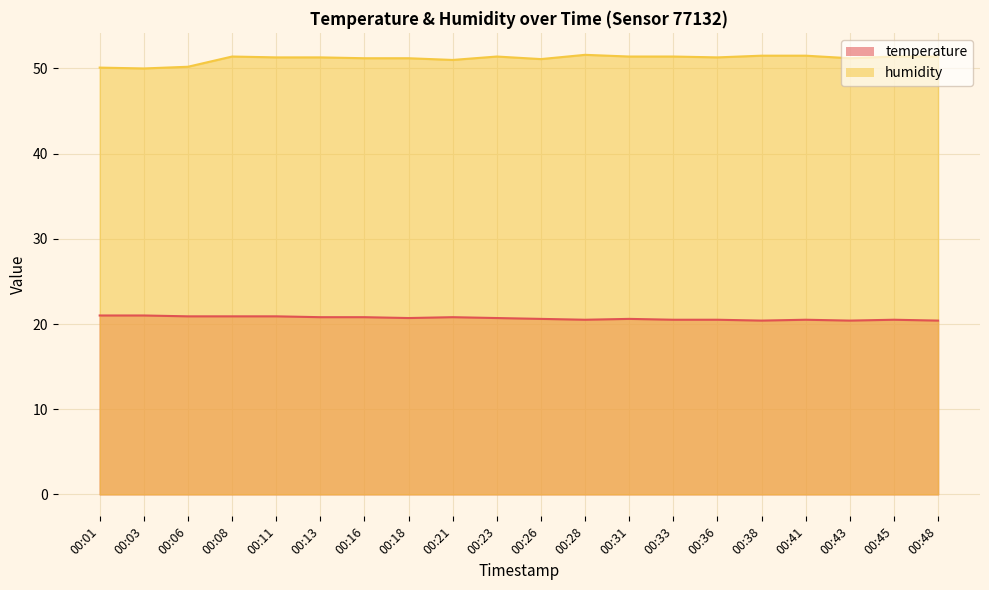

Where is humidity nearest to the value 50?

00:03